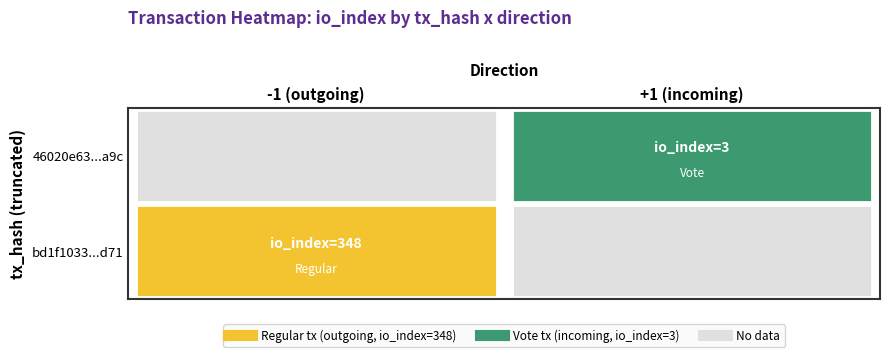

At how many categories does at least one series exceed 137?

1